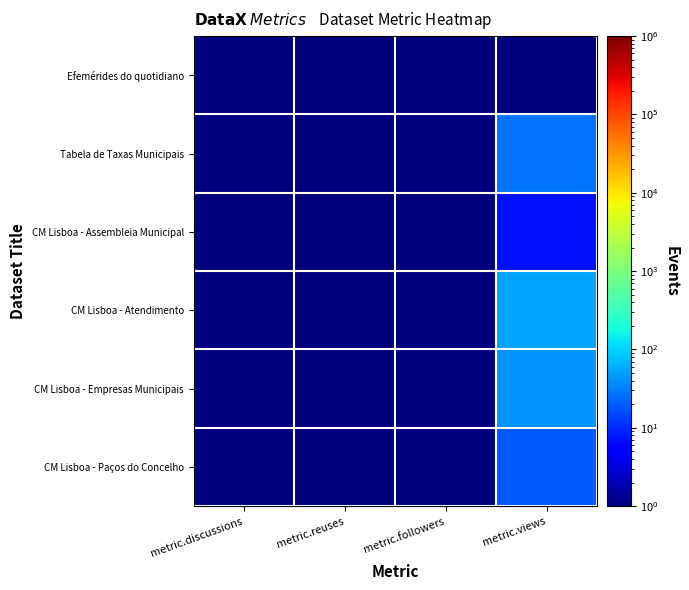

At which category does the chart reach its minimum across all series?

metric.discussions